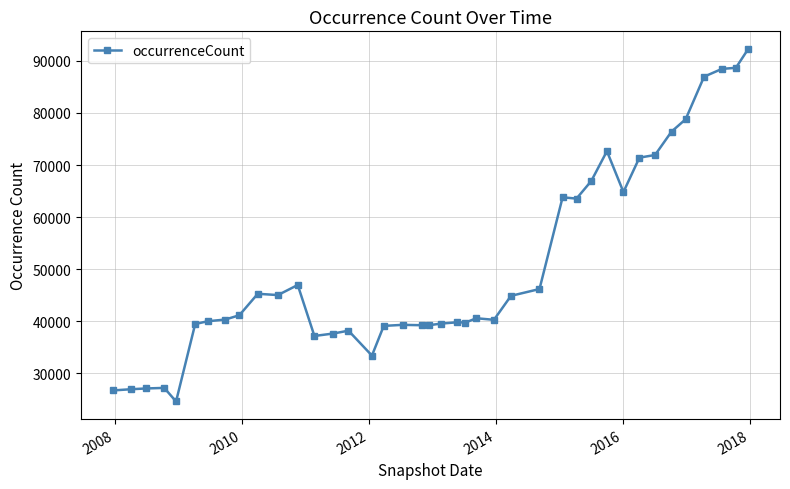

True or false: the data has more than 1 interior local peaks.

True